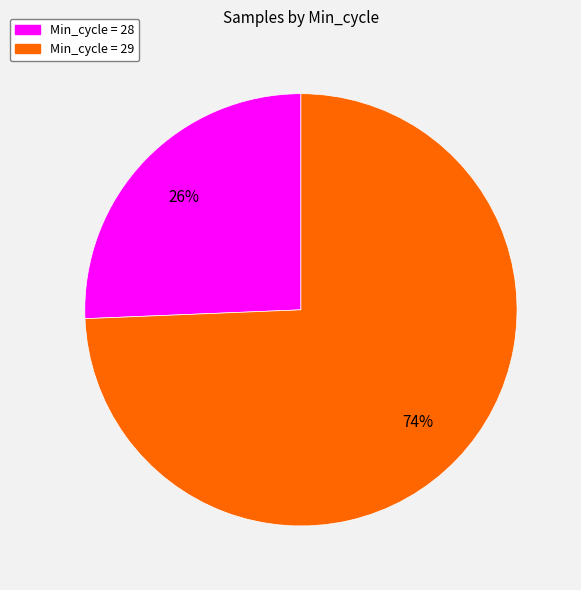

Is there a majority slice in this chart?

Yes